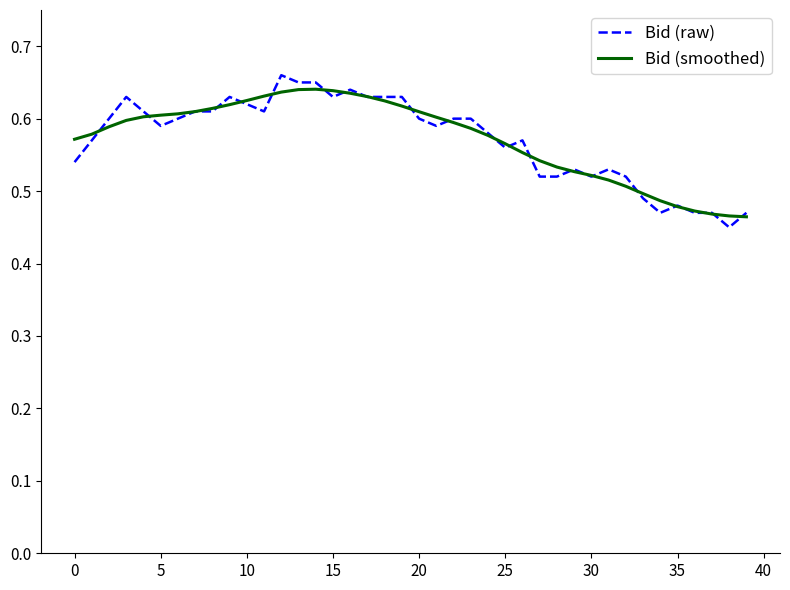

Which series has the widest spread of values?

Bid (raw)